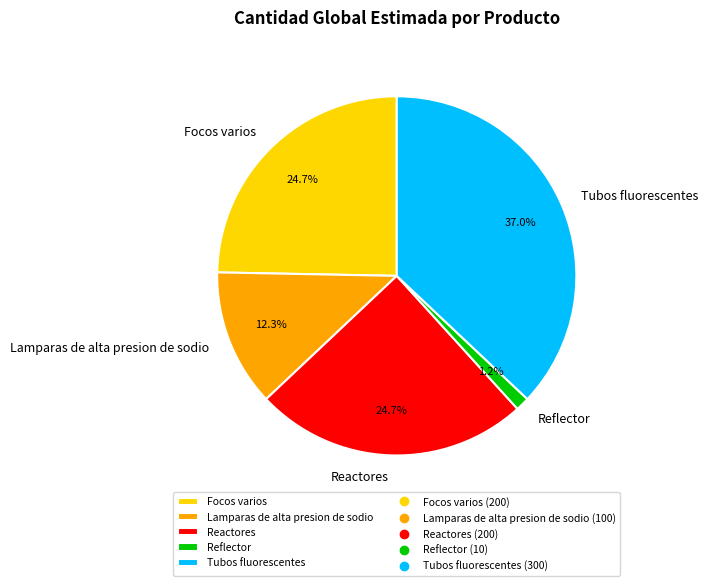

Between Reactores and Reflector, which is larger?

Reactores